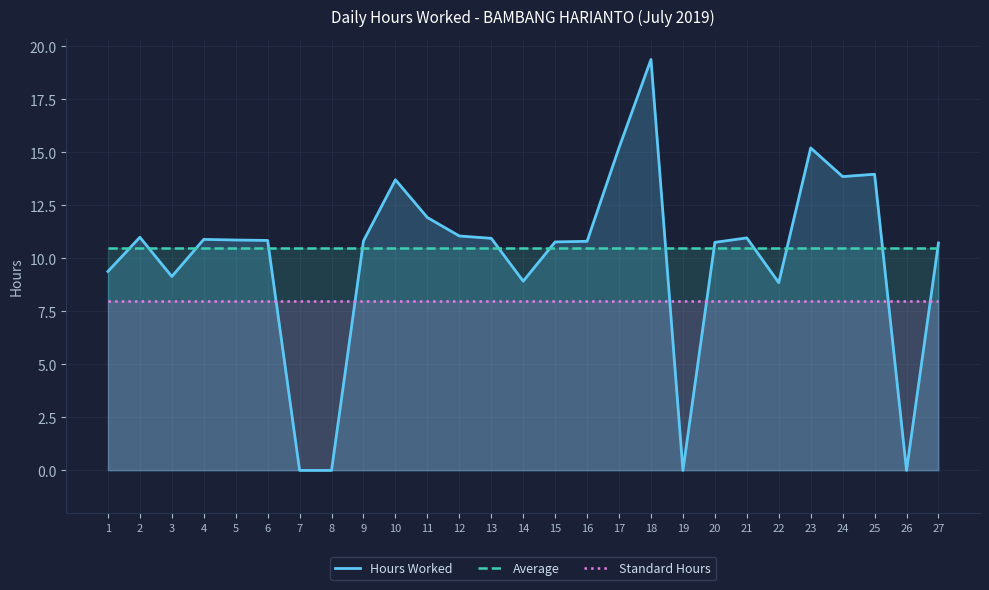

Which has a higher value, 4 or 23?

23